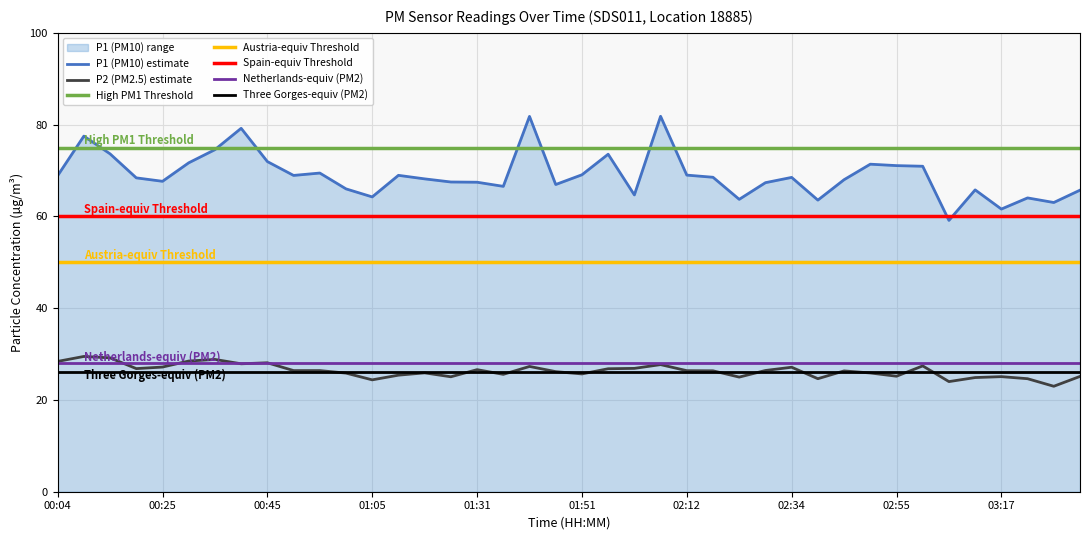

Reading left to right, extract all data points from this chart.

P1: 00:04=68.9	00:09=77.5	00:14=73.6	00:19=68.4	00:25=67.7	00:30=71.7	00:35=74.5	00:40=79.2	00:45=72.0	00:50=68.9	00:55=69.5	01:00=66.0	01:05=64.2	01:16=69.0	01:21=68.2	01:26=67.5	01:31=67.5	01:36=66.5	01:41=81.8	01:46=67.0	01:51=69.1	01:57=73.5	02:02=64.7	02:07=81.8	02:12=69.0	02:17=68.5	02:23=63.7	02:28=67.3	02:34=68.5	02:40=63.5	02:45=68.0	02:50=71.4	02:55=71.1	03:01=70.9	03:06=59.1	03:11=65.8	03:17=61.6	03:22=64.0	03:28=63.0	03:33=65.7
P2: 00:04=28.4	00:09=29.5	00:14=29.2	00:19=26.8	00:25=27.2	00:30=28.5	00:35=28.8	00:40=27.9	00:45=28.1	00:50=26.4	00:55=26.4	01:00=25.9	01:05=24.4	01:16=25.4	01:21=25.9	01:26=25.1	01:31=26.6	01:36=25.6	01:41=27.3	01:46=26.2	01:51=25.7	01:57=26.8	02:02=26.9	02:07=27.7	02:12=26.4	02:17=26.4	02:23=25.0	02:28=26.4	02:34=27.1	02:40=24.6	02:45=26.3	02:50=25.9	02:55=25.2	03:01=27.4	03:06=24.0	03:11=24.9	03:17=25.1	03:22=24.6	03:28=23.0	03:33=25.1